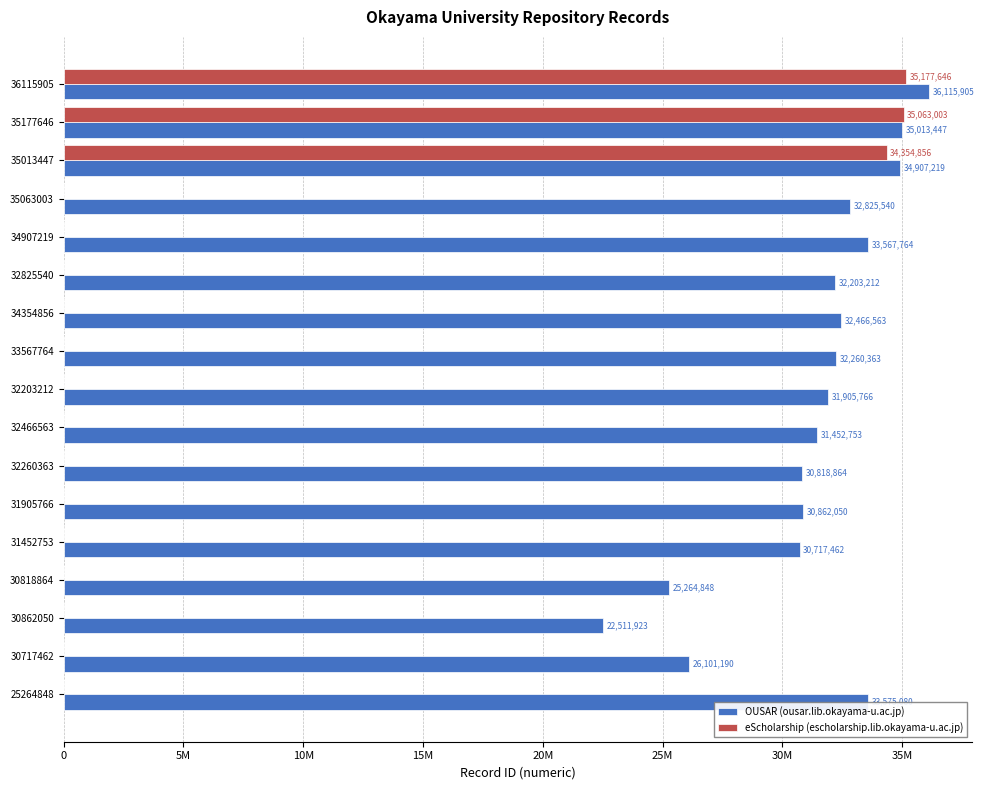

Which series has the largest total across all categories?

OUSAR (ousar.lib.okayama-u.ac.jp)